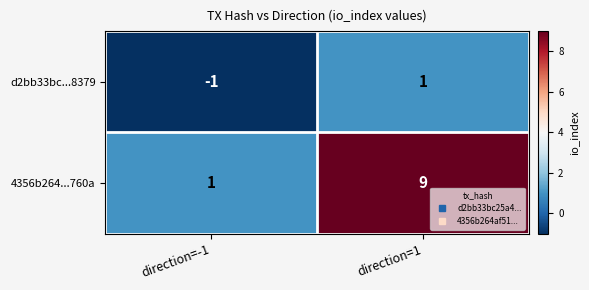

What is the greatest value displayed?

9